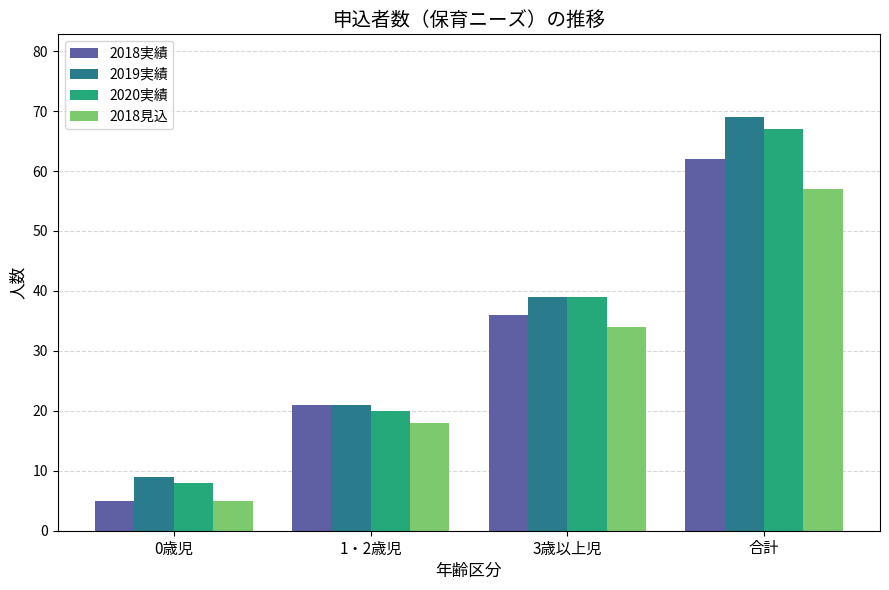

What is the minimum value shown in the chart?

5